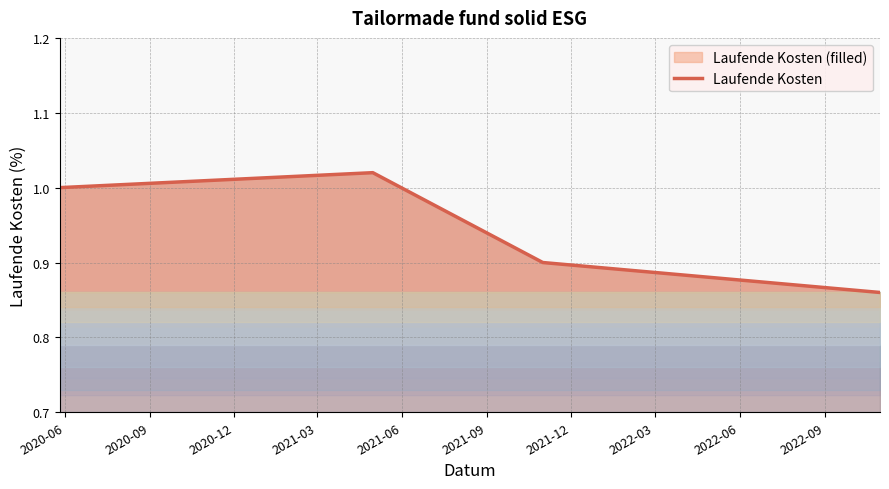

True or false: there are more than 1 points higher than both neighbors.

False